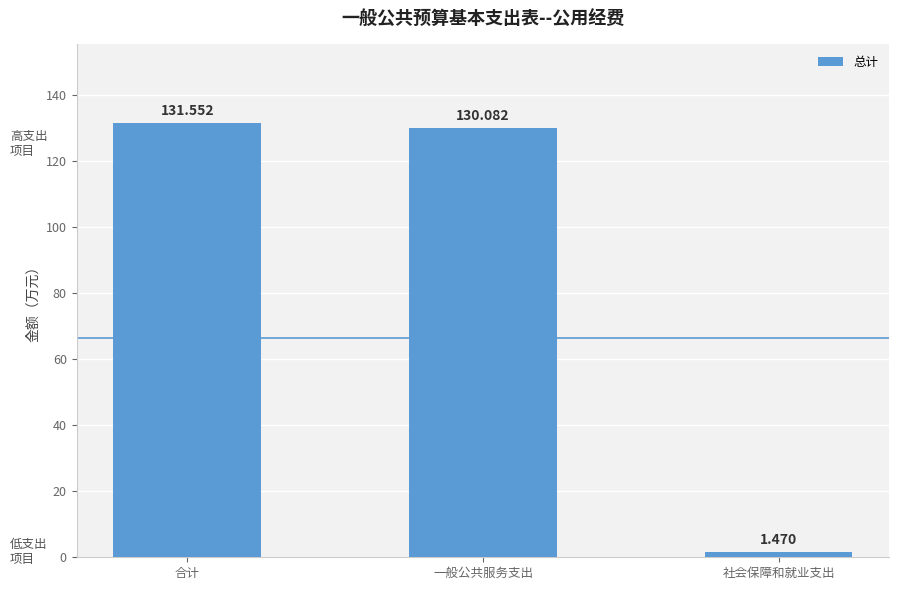

What is the label of the 3rd bar from the right?

合计